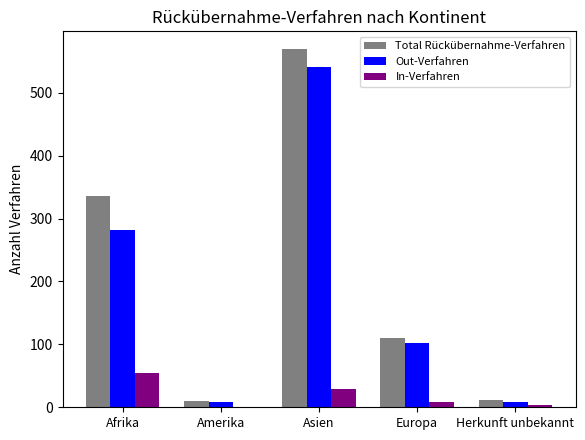

How many groups of bars are there?

5